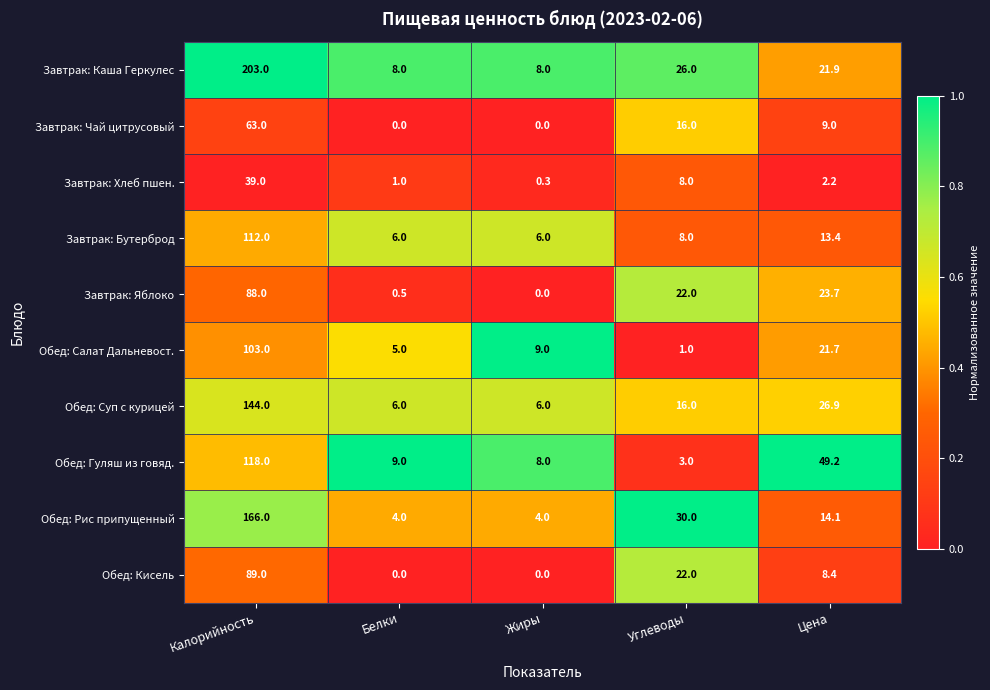

Which series has the largest total across all categories?

Завтрак: Каша Геркулес